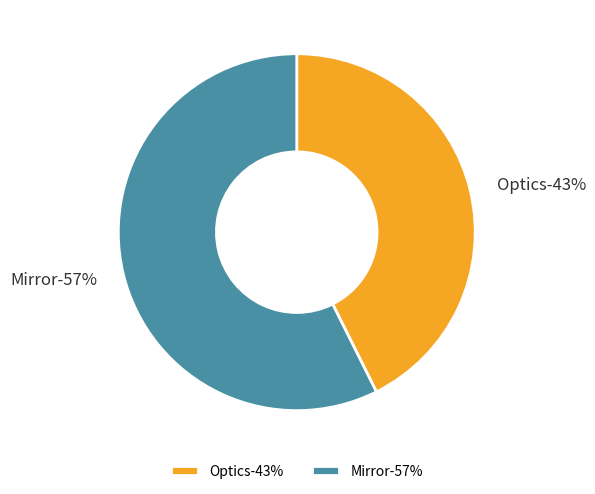

How many segments does this pie chart have?

2